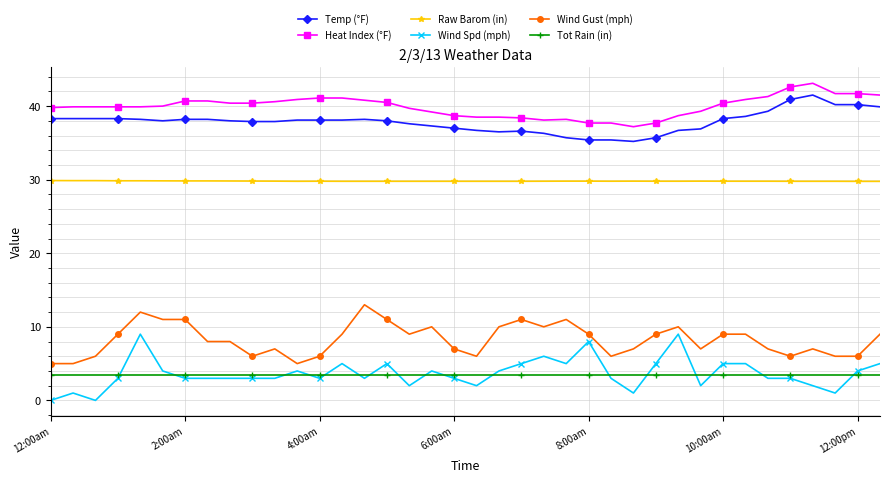

What is the difference between the maximum and minimum values in the Raw Barom (in) series?

0.1